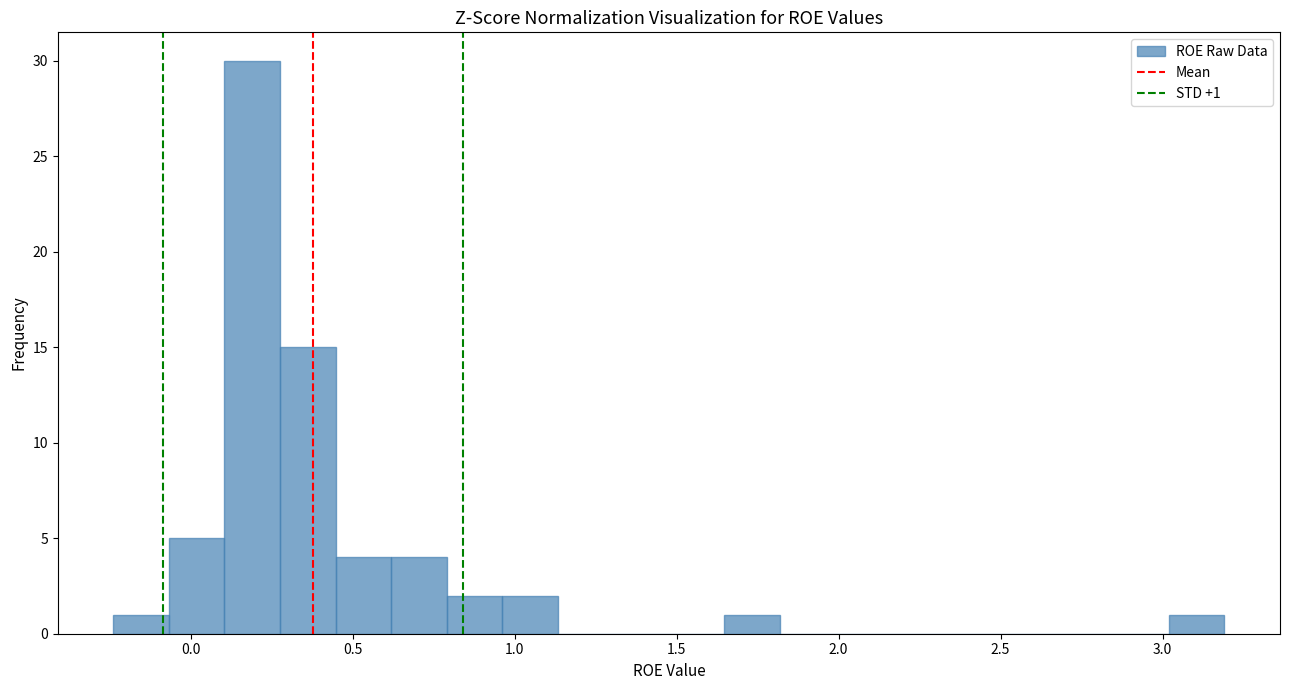

Read against the x-axis, roughly where is the centre of the tallest bar?

0.20